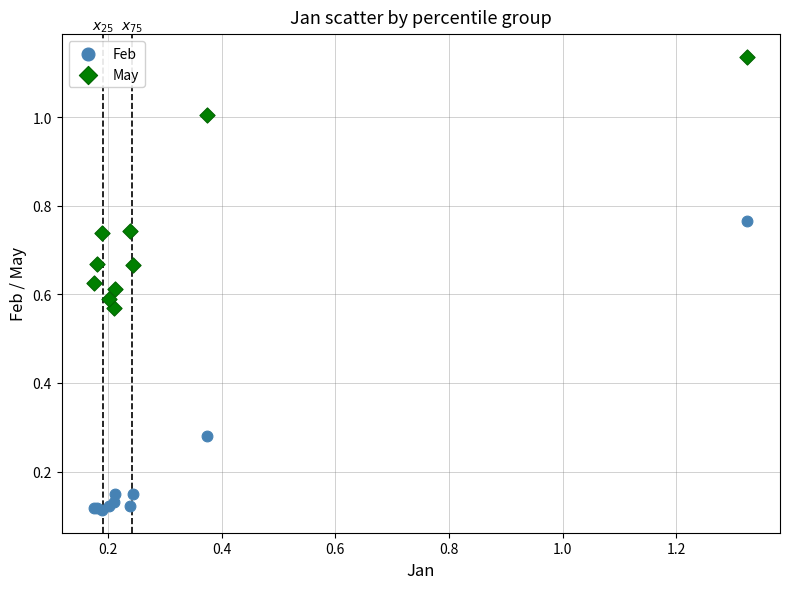

Which series reaches the maximum Y coordinate?

May